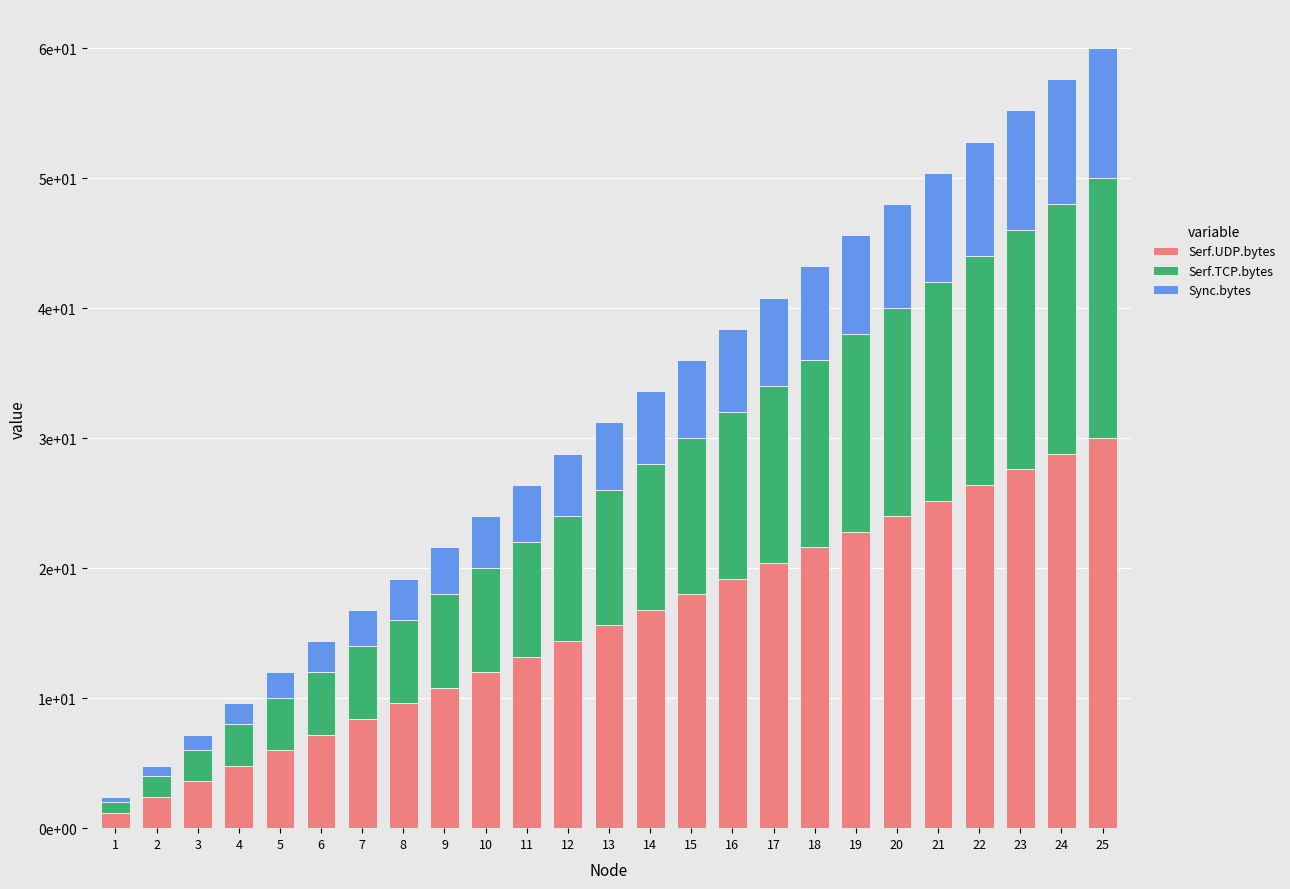

Are the bars horizontal?

No